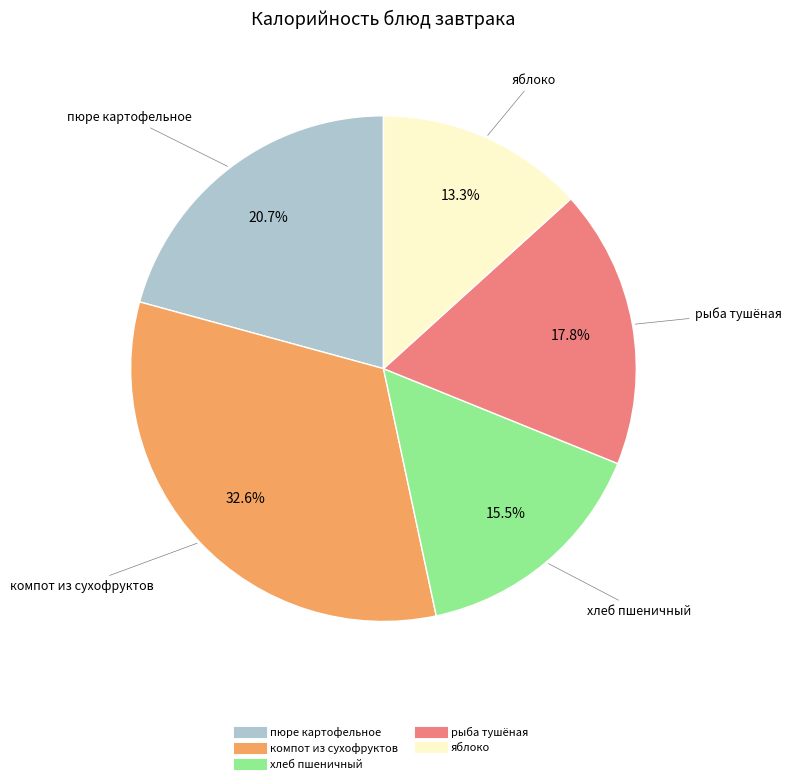

What is the ratio of the value at яблоко to the value at компот из сухофруктов?

0.4